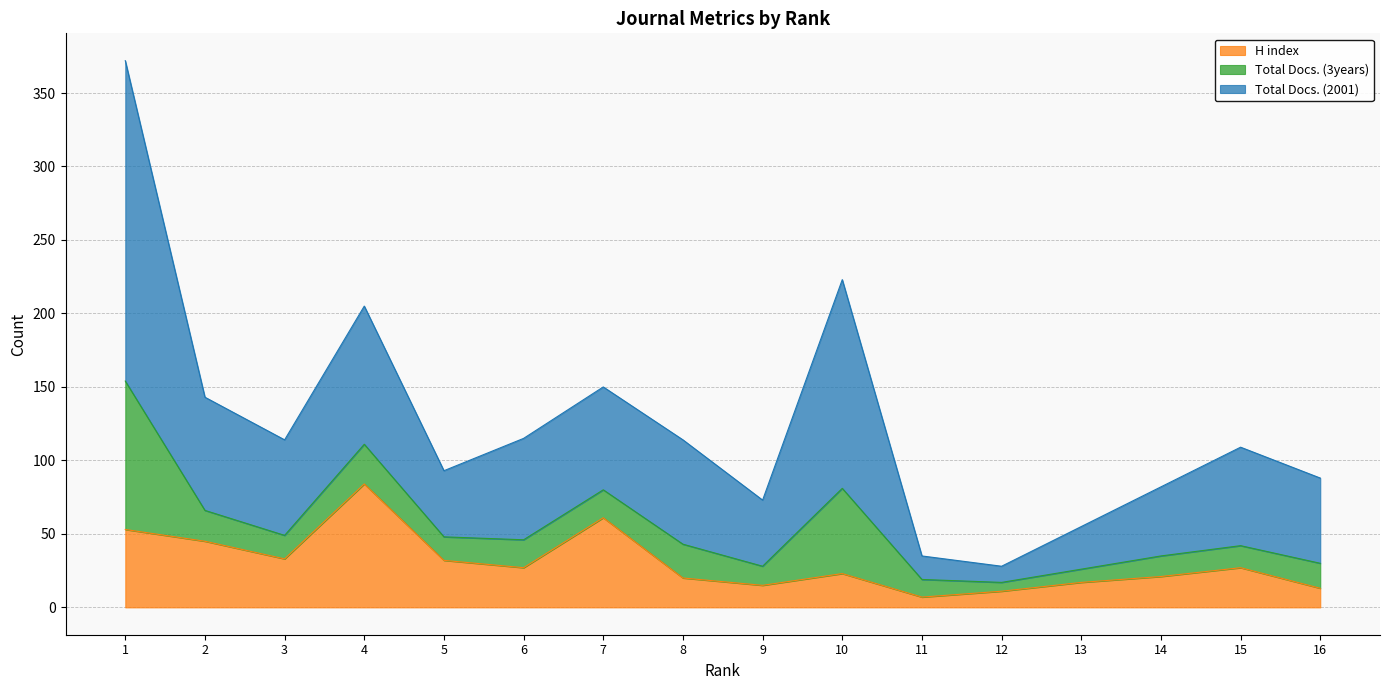

At which category is the sum across all series the highest?

1